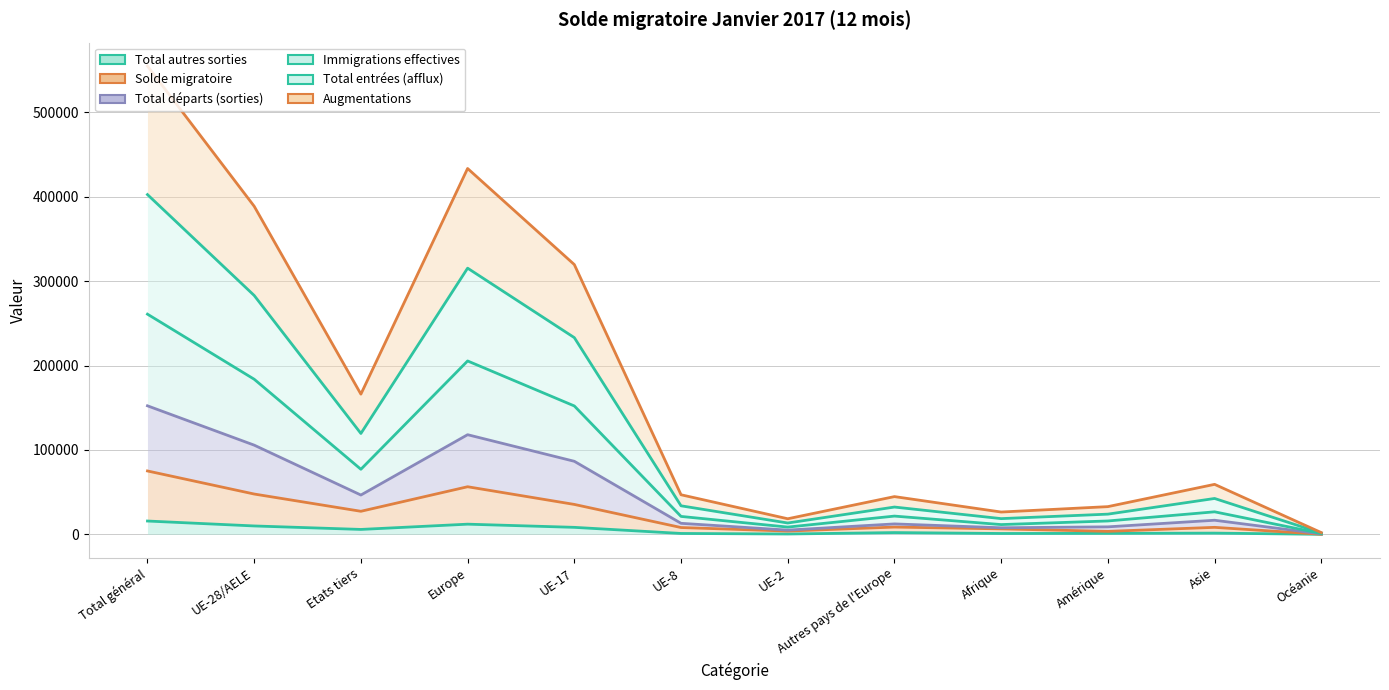

Reading left to right, extract all data points from this chart.

Total autres sorties: 15799	9962	5837	12071	8305	1074	418	2109	1032	1163	1473	44
Solde migratoire: 75122	47786	27336	56420	35470	8088	3897	8634	6498	3559	8307	103
Total départs (sorties): 152317	105711	46606	118083	86575	13084	5029	12372	7809	8897	16725	559
Immigrations effectives: 260916	183815	77101	205455	152145	21253	8619	21640	11584	15862	26709	995
Total entrées (afflux): 402600	283061	119539	315421	233093	33827	13450	32360	18645	23950	42521	1519
Augmentations: 554917	388772	166145	433504	319668	46911	18479	44732	26454	32847	59246	2078